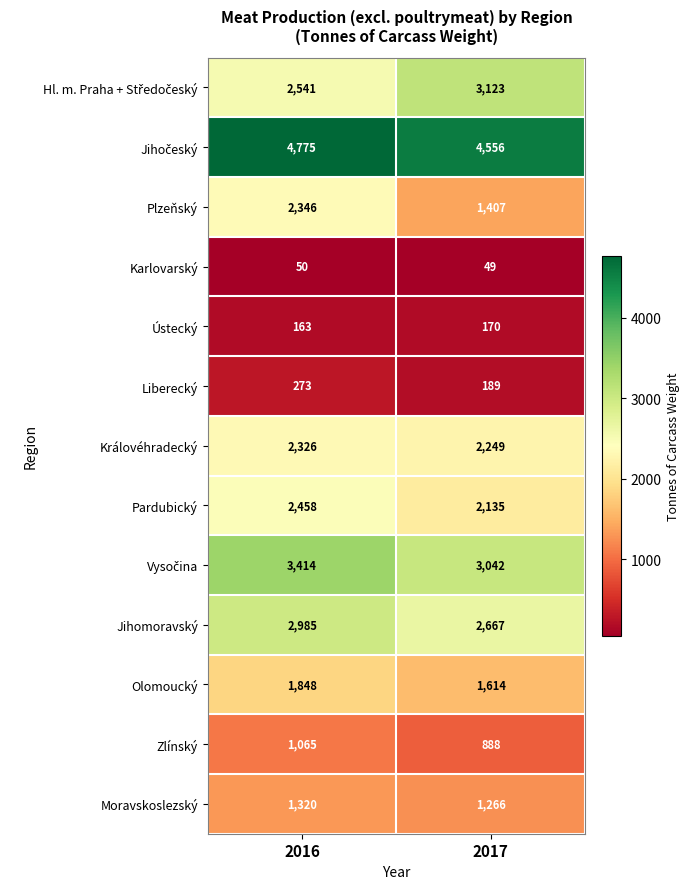

Between 2016 and 2017, which series saw the biggest shift?

Plzeňský